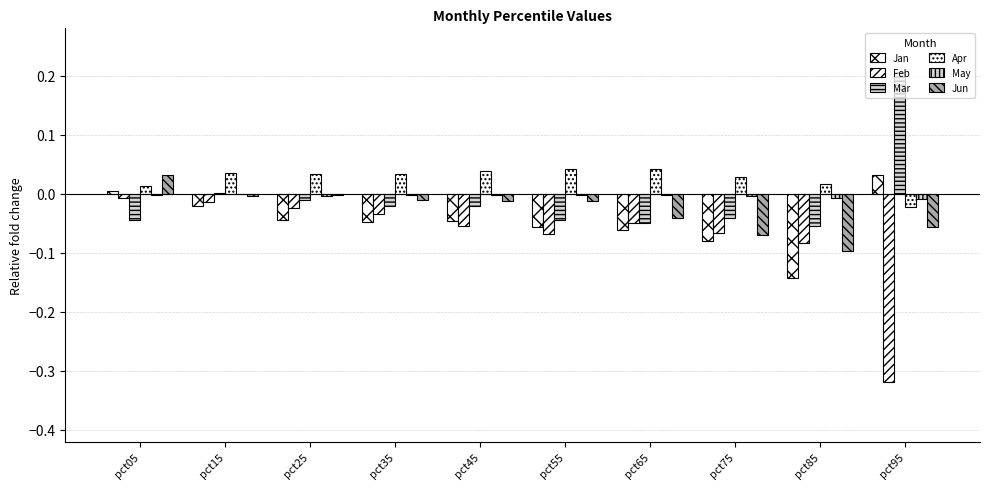

Count the number of data series in this chart.

6